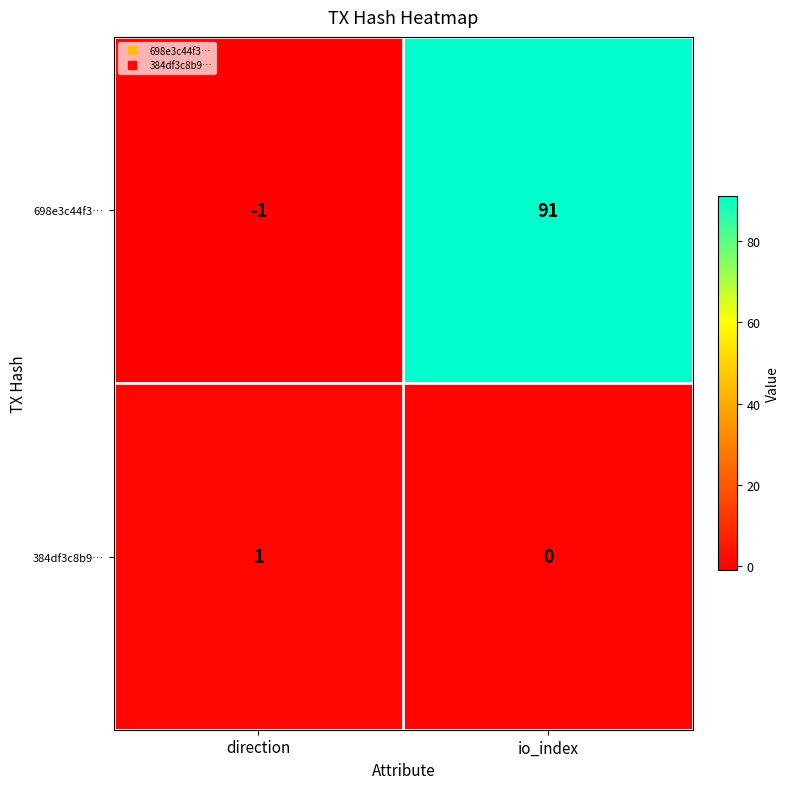

Which series has the largest total across all categories?

698e3c44f3…